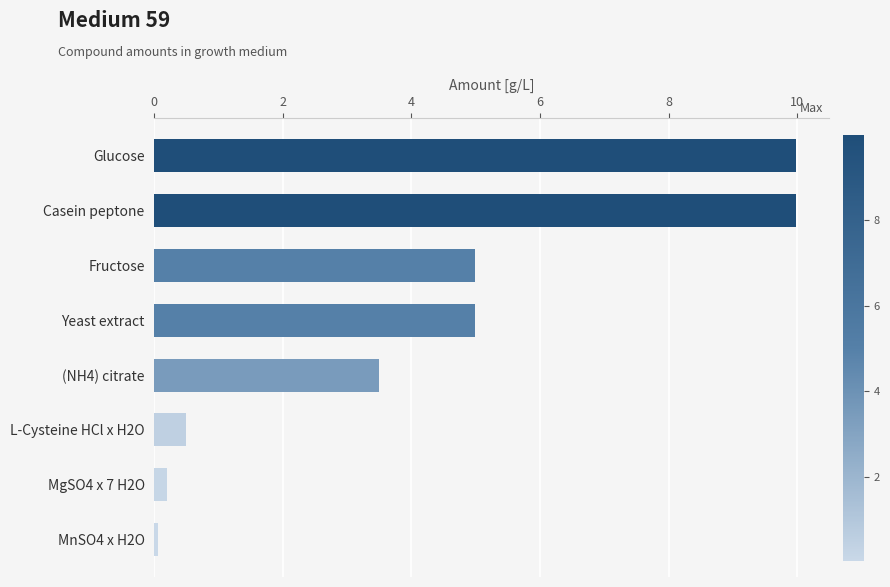

What is the value of the 2nd bar from the top?

10.0